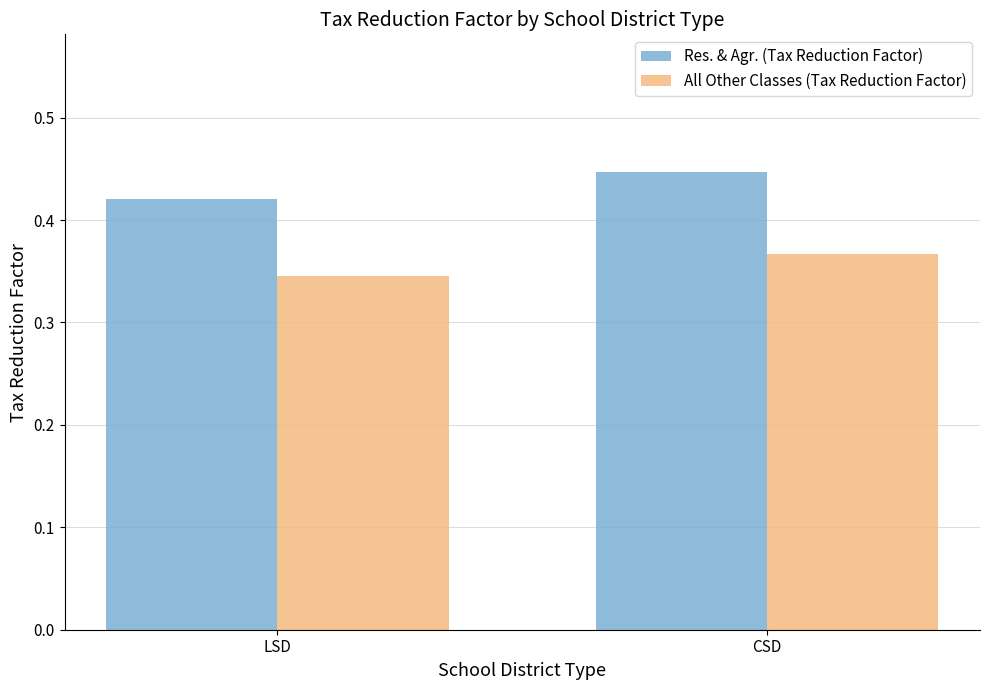

What is the label of the 2nd bar from the right?

LSD